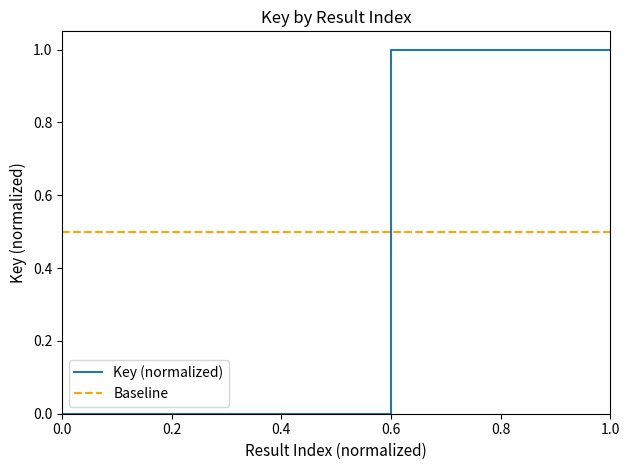

Reading left to right, list all the values displayed in this chart.

0.0=0.0	0.2=0.0	0.4=0.0	0.6=1.0	0.8=1.0	1.0=1.0